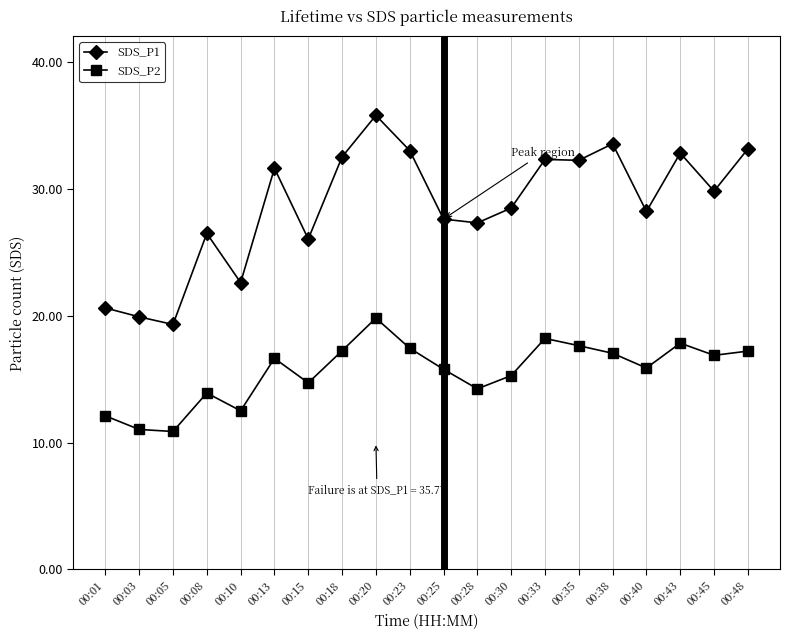

Read the SDS_P2 value at 00:45.

16.9